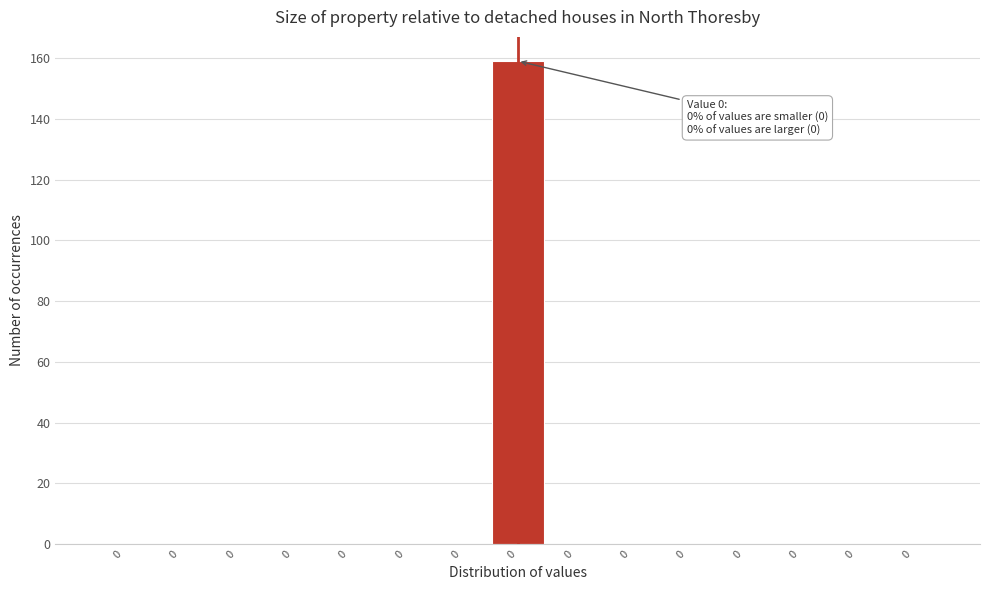

How many distinct data groups are displayed?

1